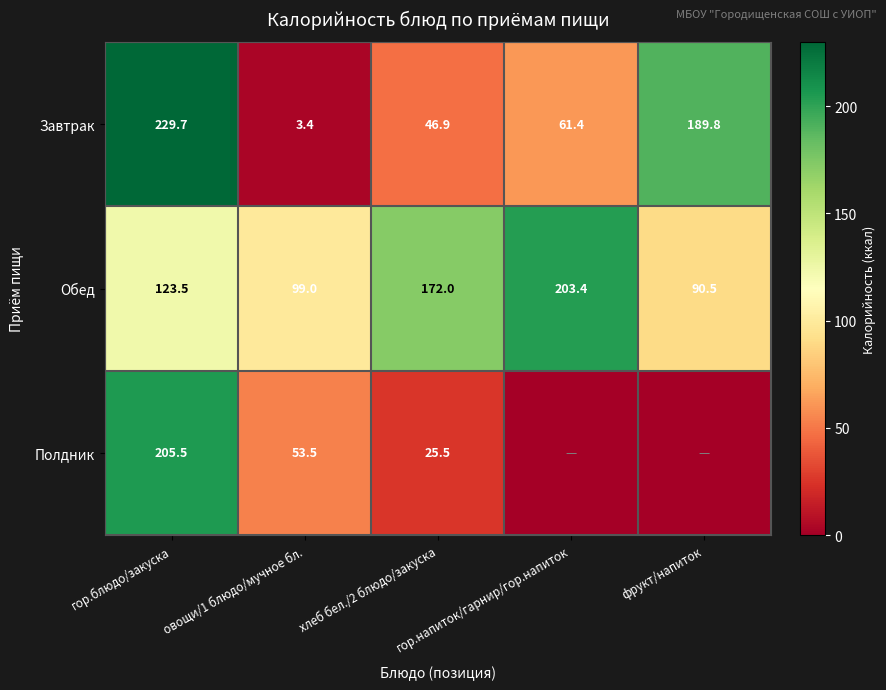

What is the lowest value of the Завтрак series?

3.4